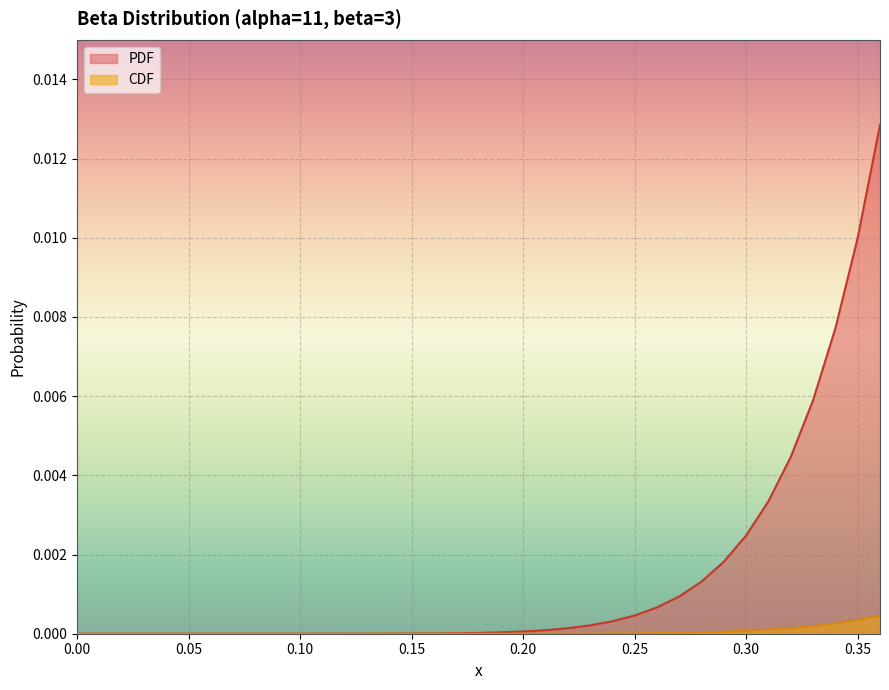

How many data points does each series have?

37